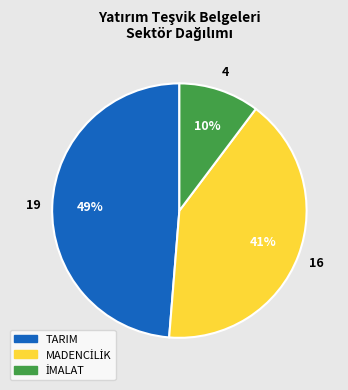

True or false: TARIM accounts for 49% of the total.

True